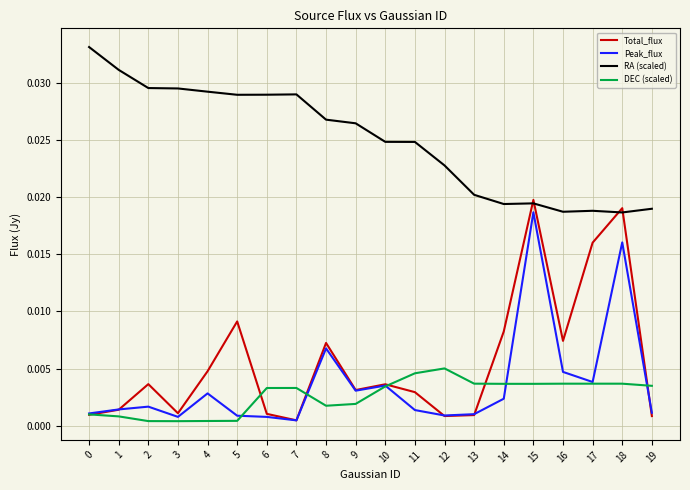

At which label is Total_flux closest to 0?

7